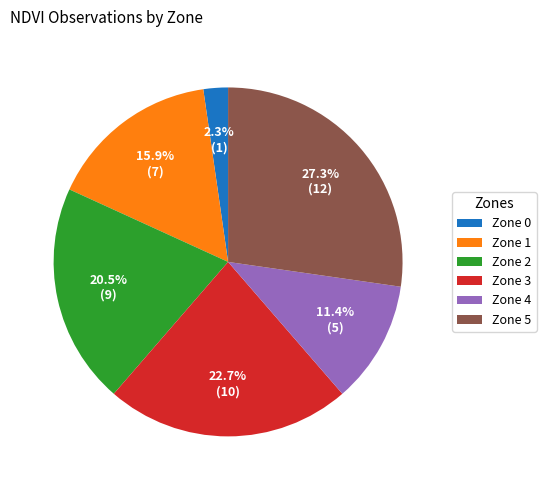

Count the number of slices in the pie.

6